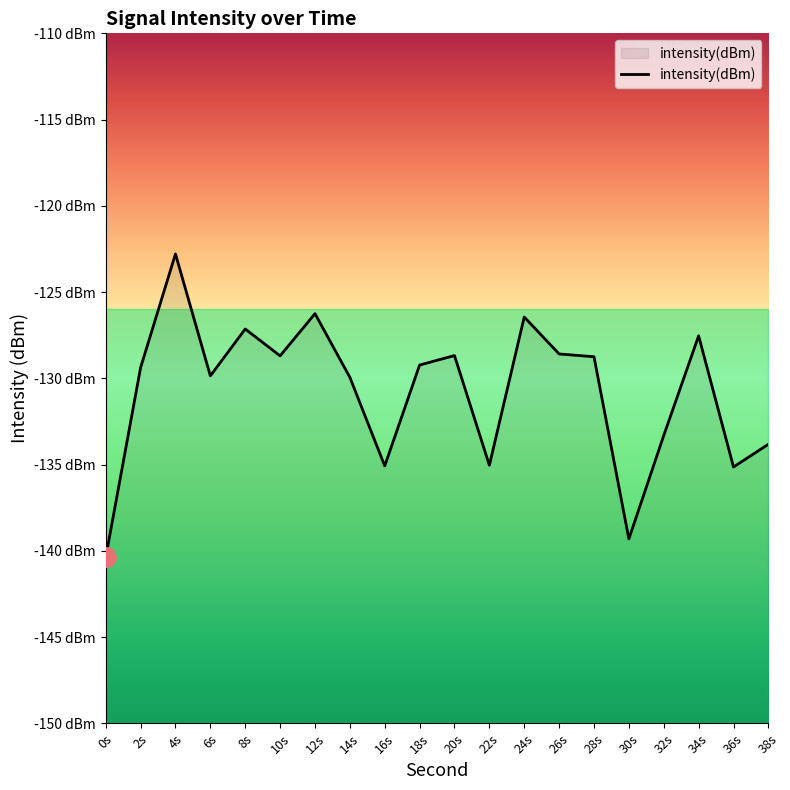

Which label corresponds to the largest value in the chart?

4s